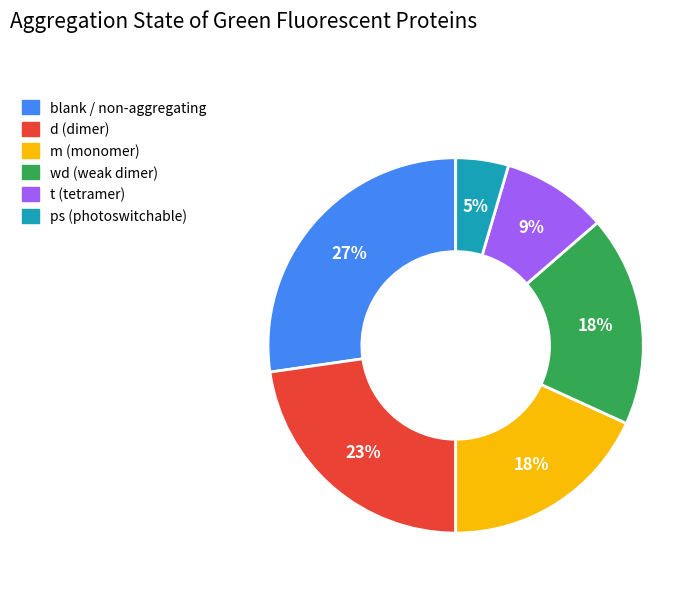

To the nearest percent, what is the average slice percentage?

17%